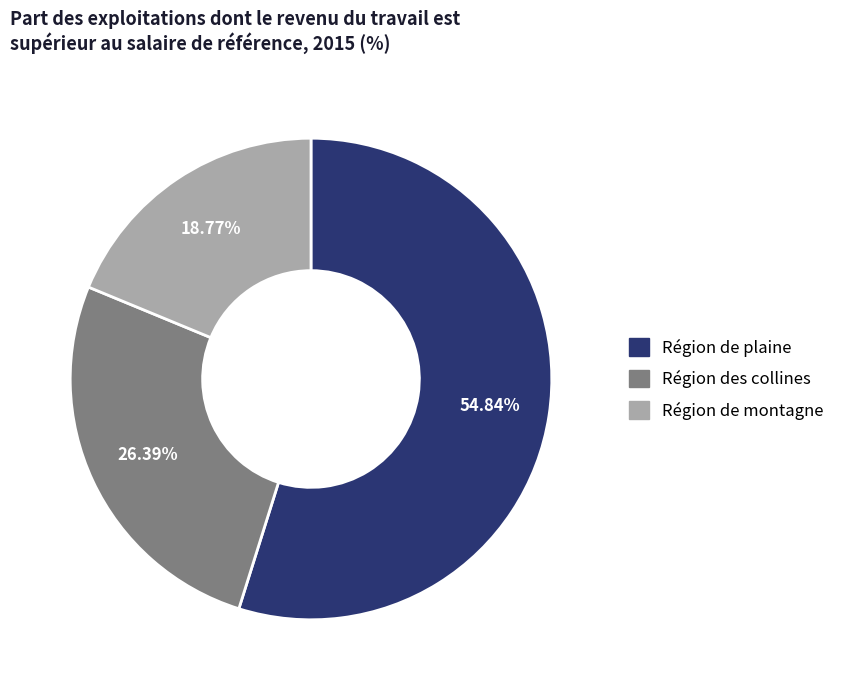

What percentage do Région de montagne and Région des collines together represent?

45.2%